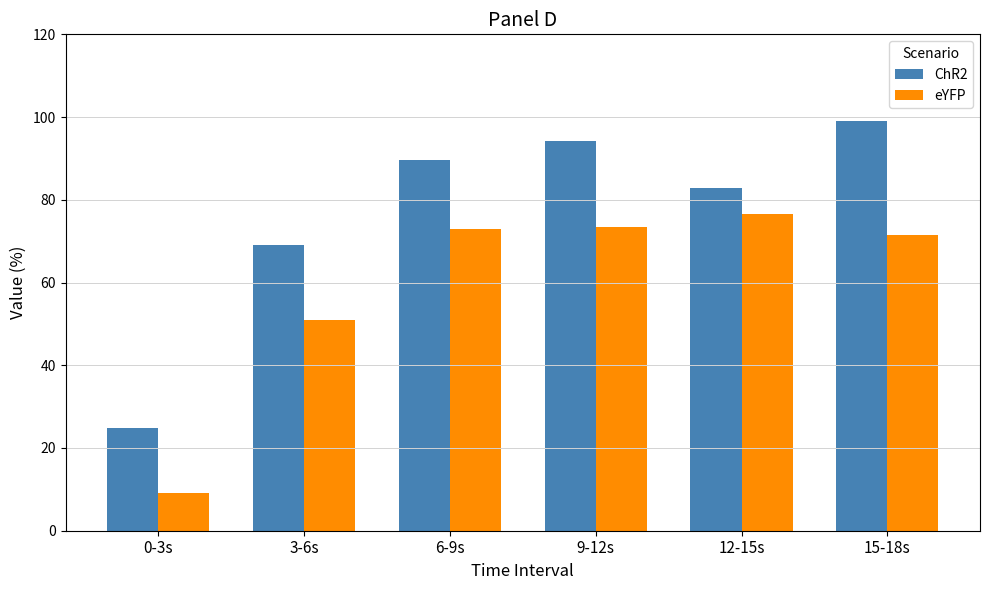

Rank the series by their average value, from lowest to highest.

eYFP, ChR2